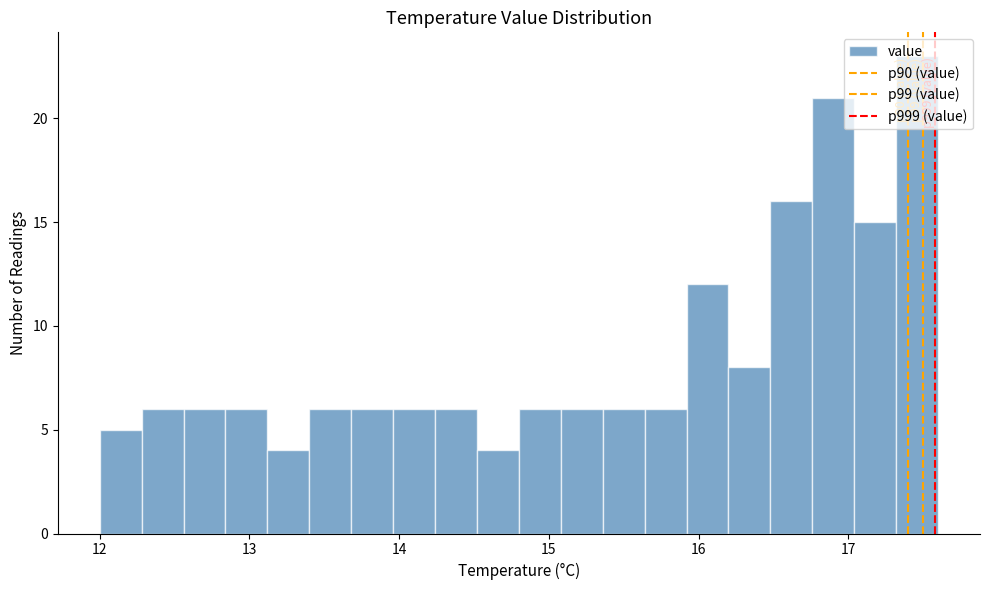

Around what value on the x-axis is the tallest bar? Give the approximate position of its centre, as read against the axis.

17.5